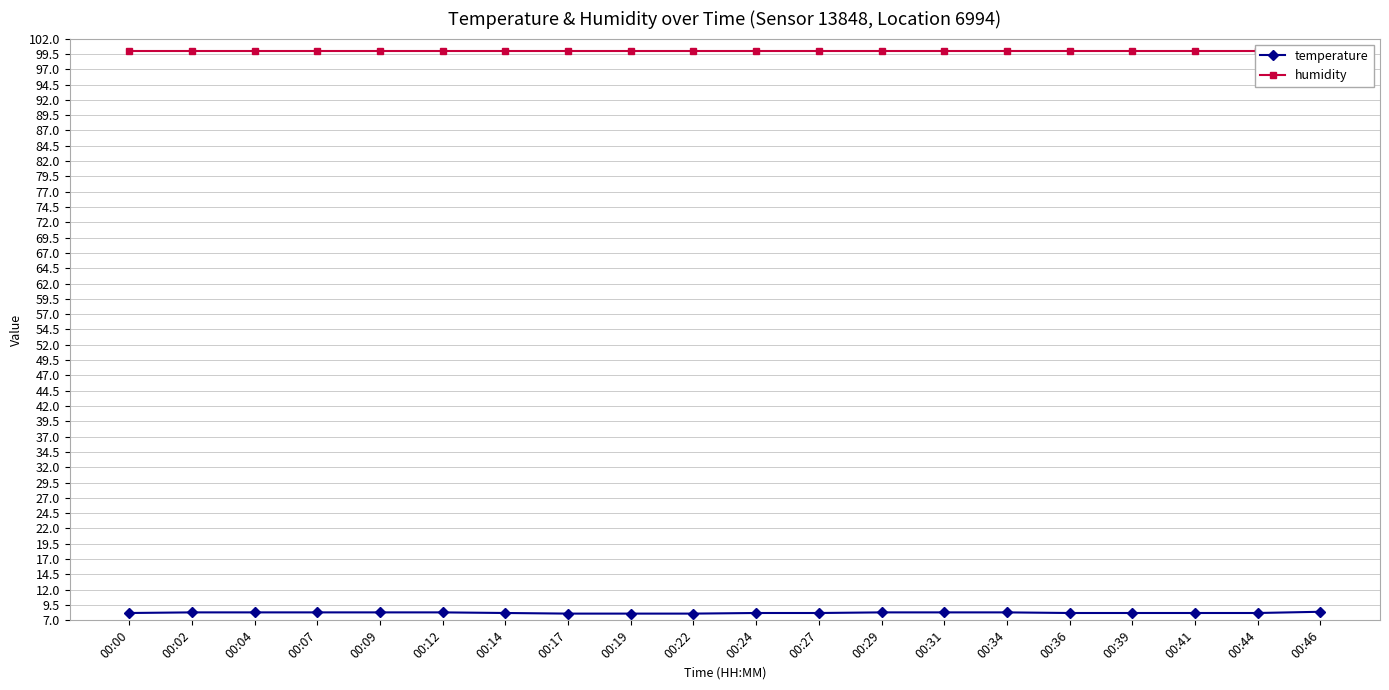

Rank the series at 00:36 from lowest to highest value.

temperature, humidity